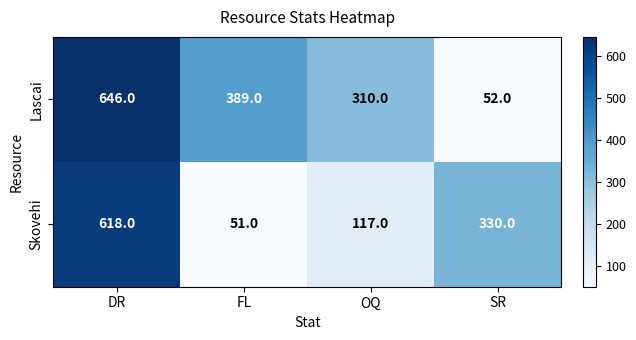

What is the sum of the Lascai values at FL and SR?

441